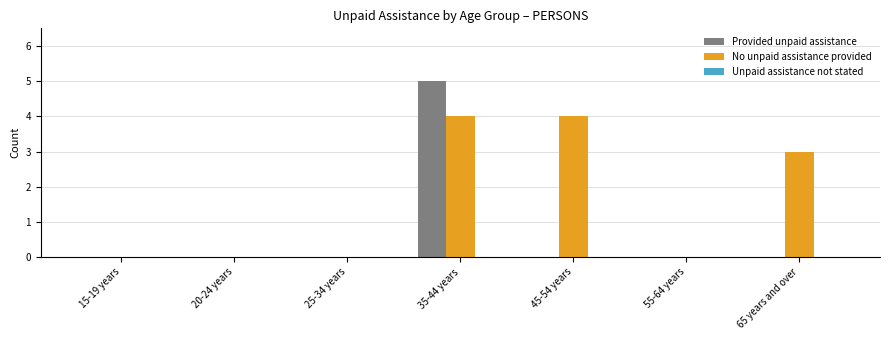

Which series has the largest range (max minus min)?

Provided unpaid assistance